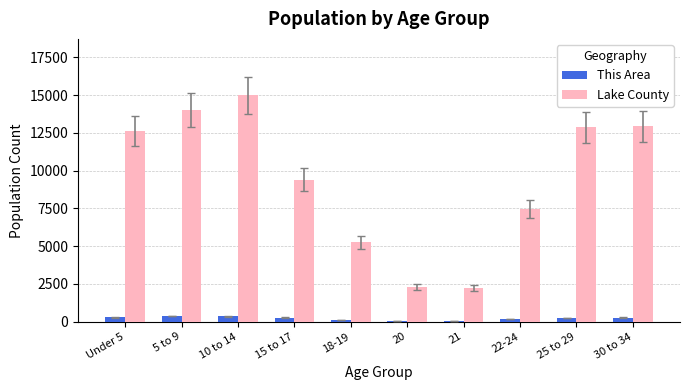

Which series has the largest total across all categories?

Lake County